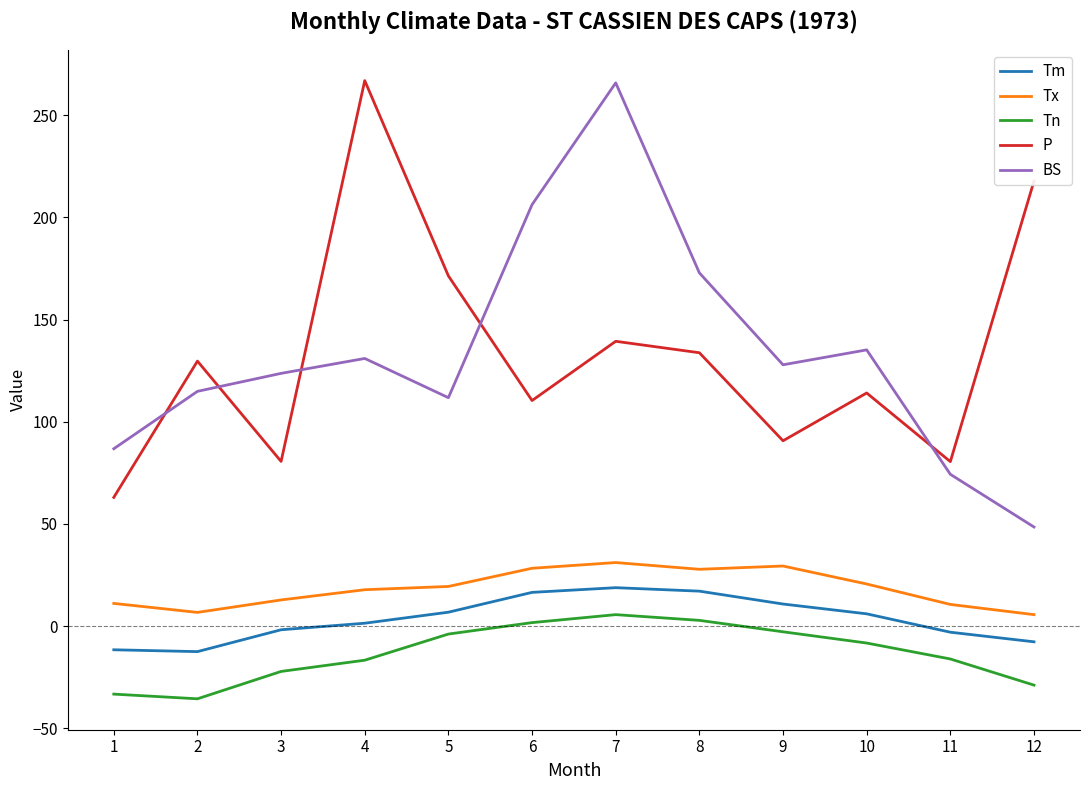

True or false: Tx and Tm intersect in this chart.

False